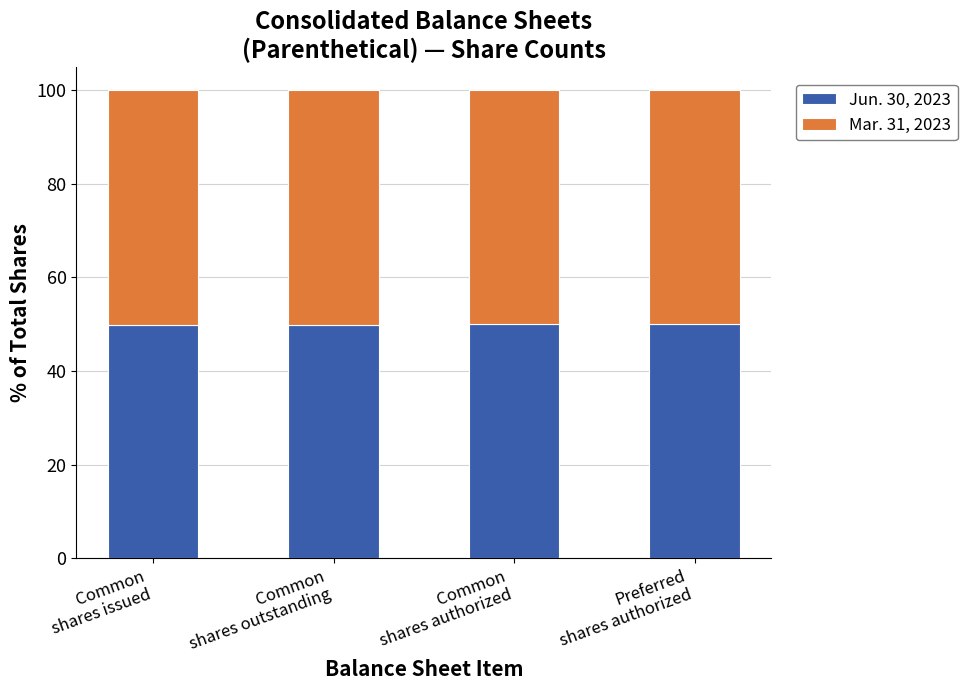

What is the value of the Jun. 30, 2023 bar at the 3rd from the left?

50.0